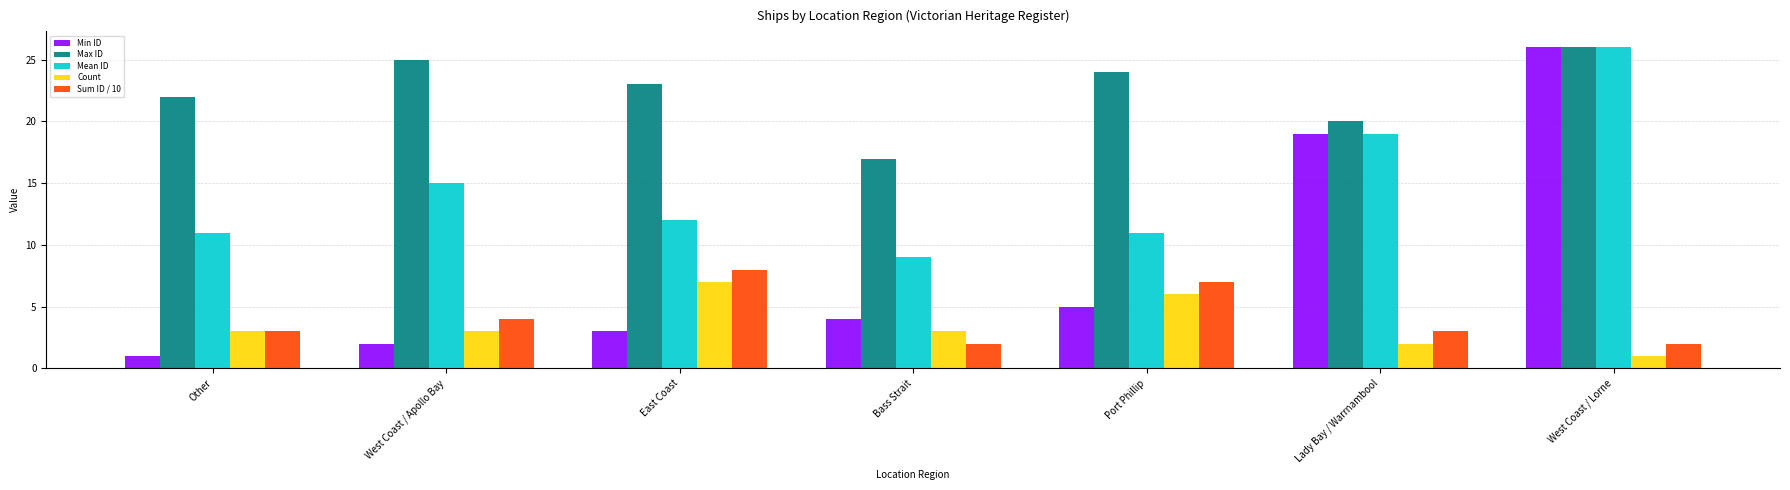

Reading left to right, what are all the values shown in this chart?

Min ID: 1	2	3	4	5	19	26
Max ID: 22	25	23	17	24	20	26
Mean ID: 11	15	12	9	11	19	26
Count: 3	3	7	3	6	2	1
Sum ID / 10: 3	4	8	2	7	3	2